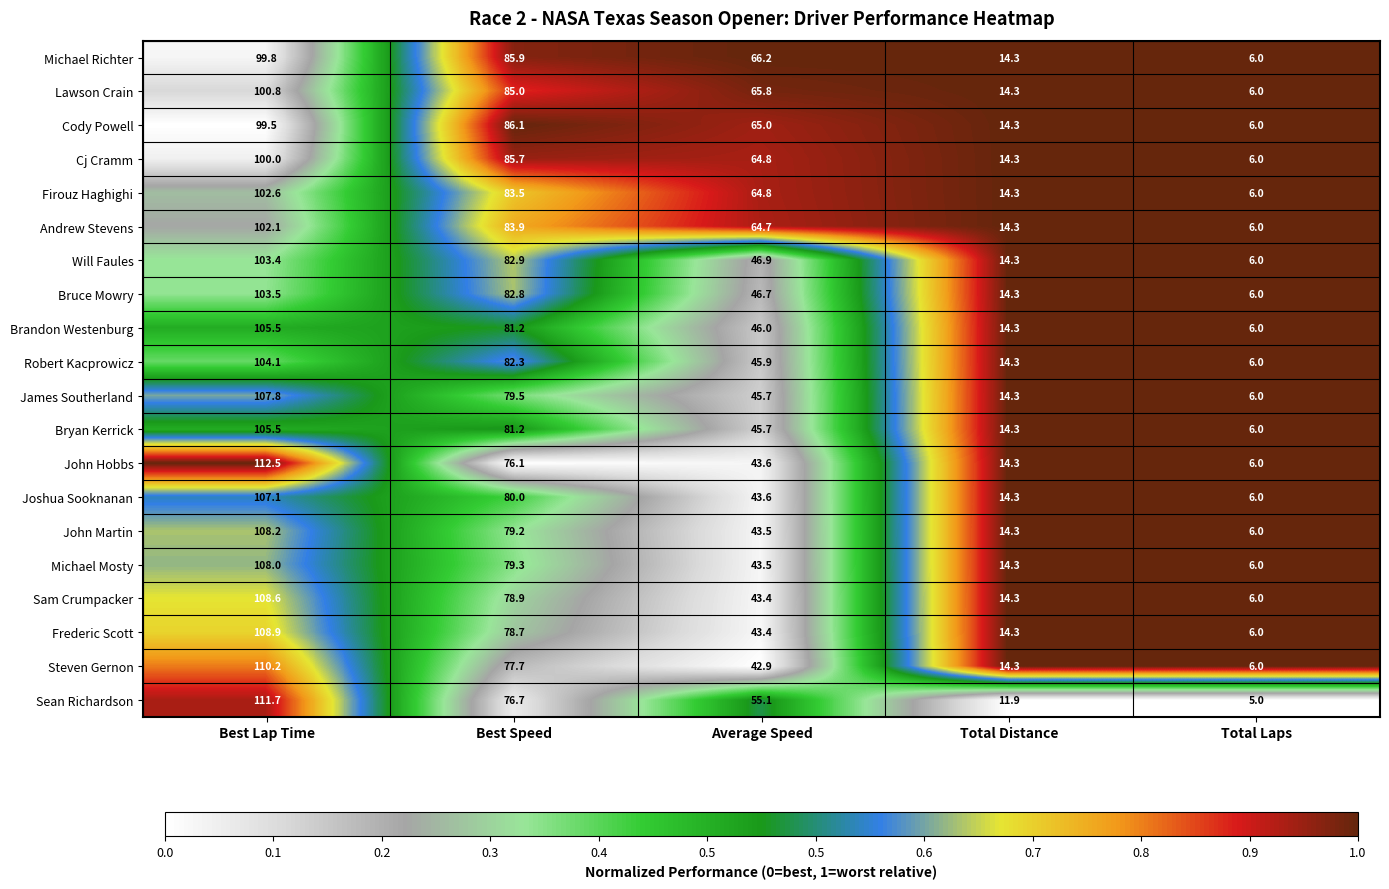

Where does the Michael Mosty series first go above 43?

Best Lap Time